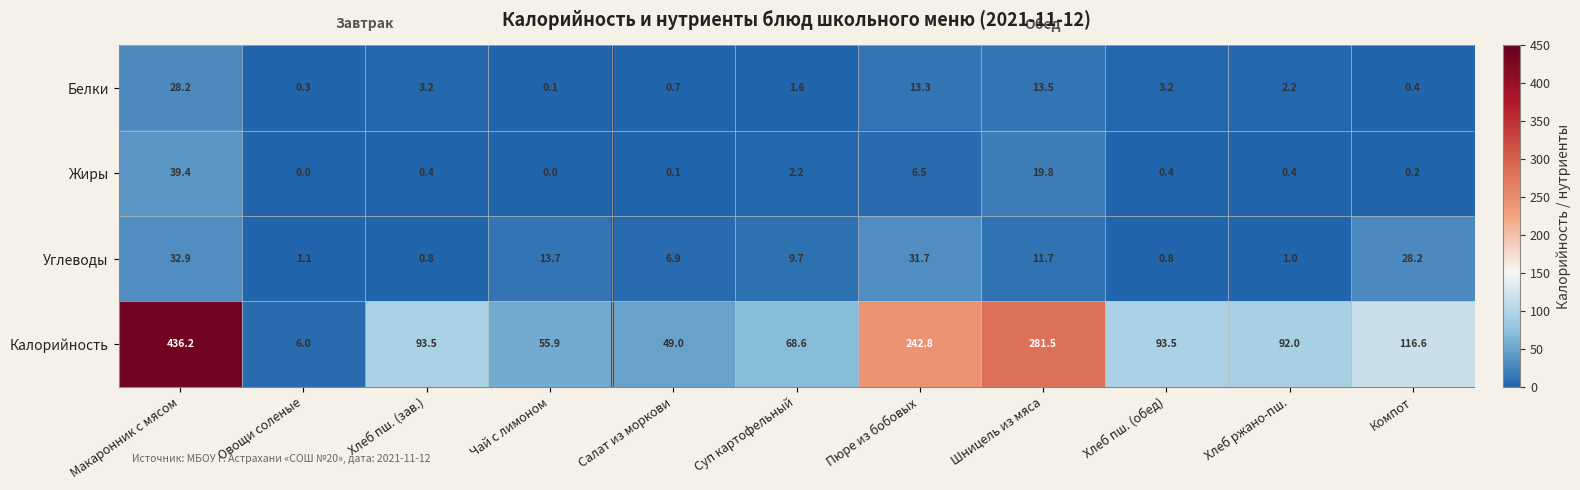

List the series in order of their peak value, highest first.

Калорийность, Жиры, Углеводы, Белки